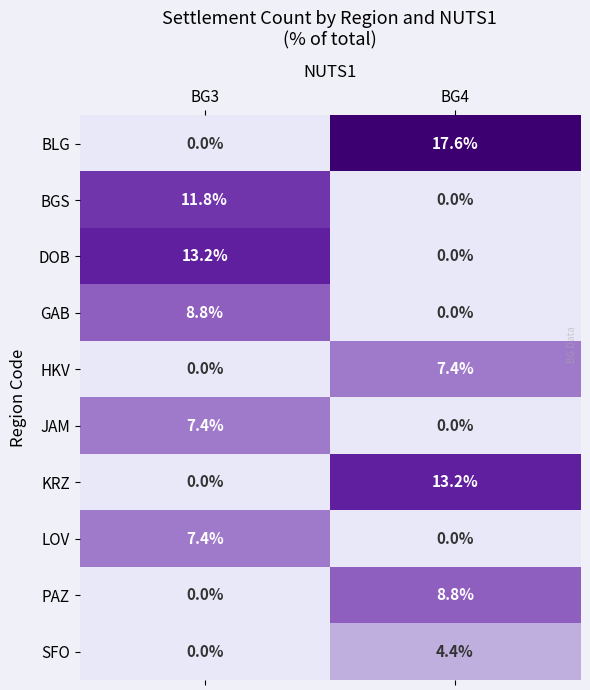

How many series are shown in this chart?

10